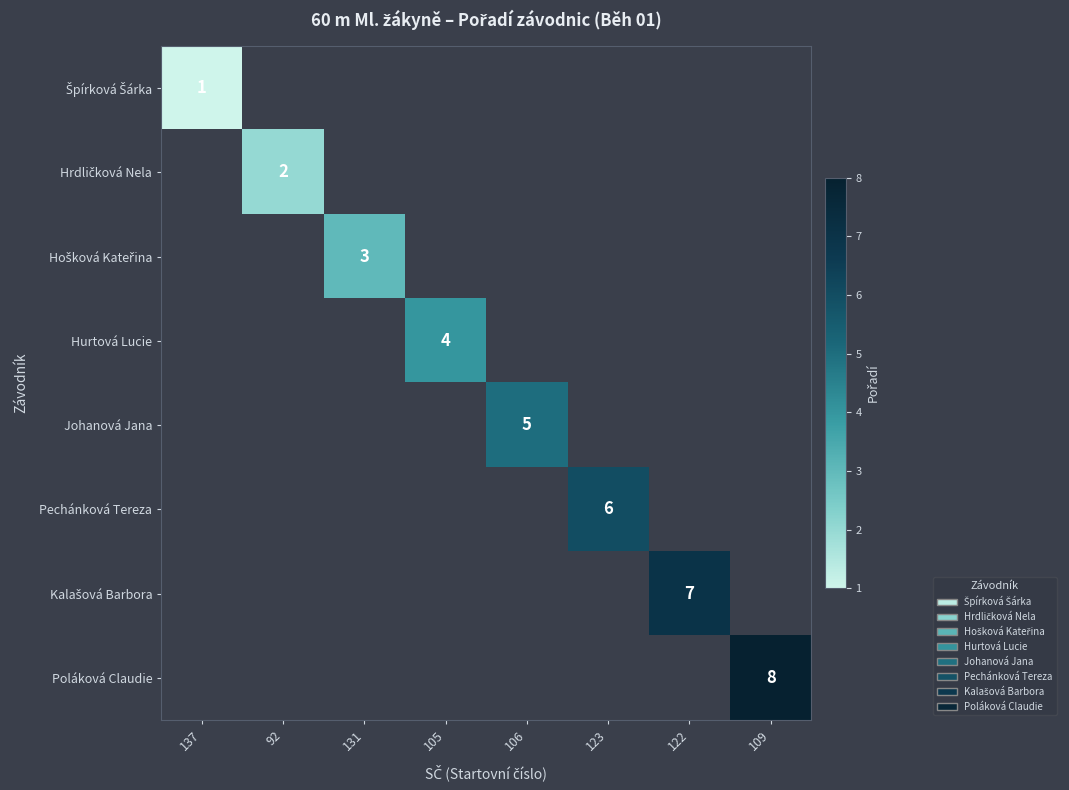

Which label corresponds to the largest value in the chart?

109